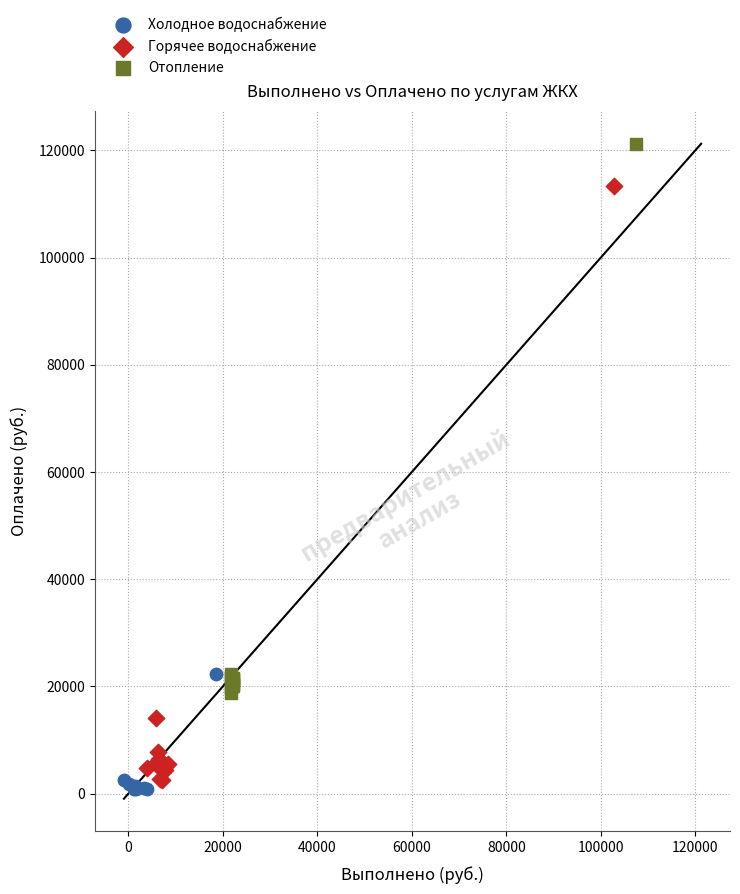

Which series contains the highest Y value?

Отопление